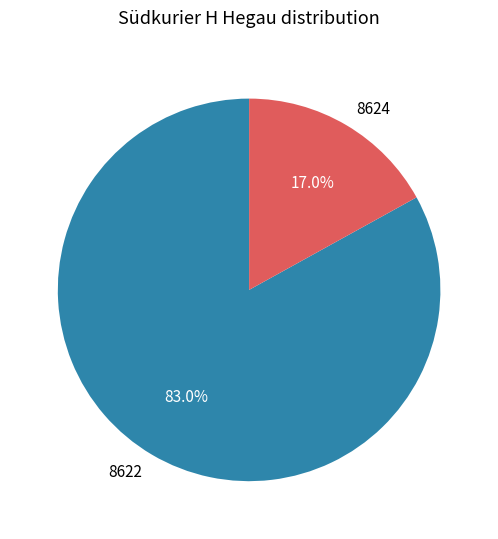

Combined, what portion of the pie is 8622 and 8624?

100.0%